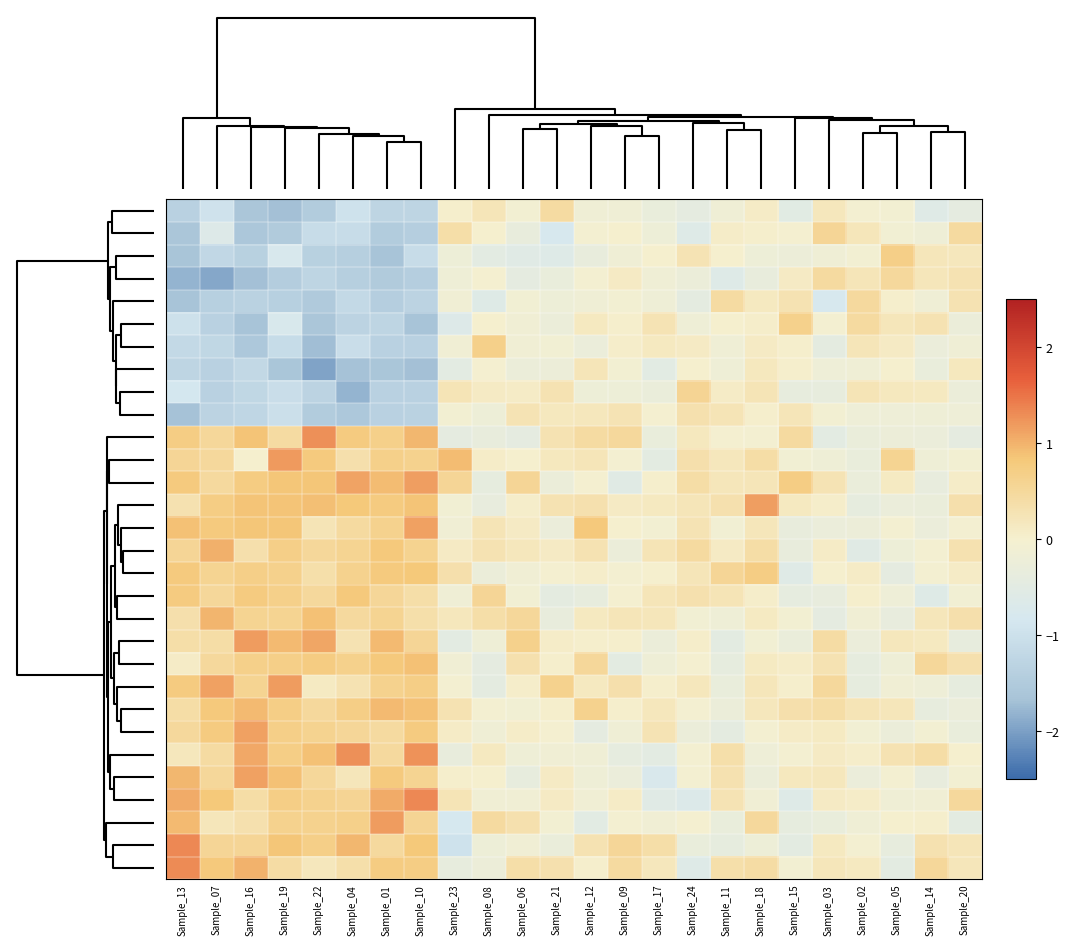

At how many categories does at least one series exceed 1?

9